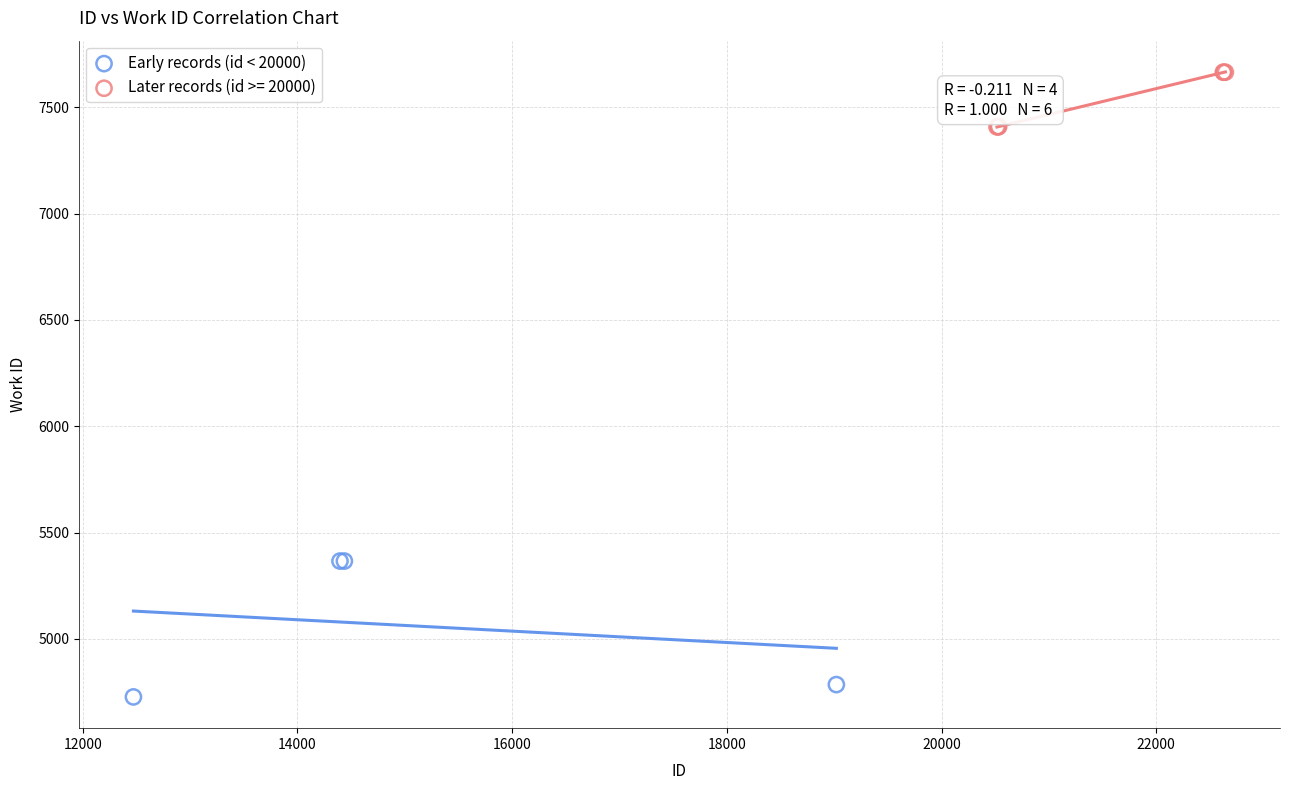

Which series has the widest spread of Y values?

Early records (id < 20000)